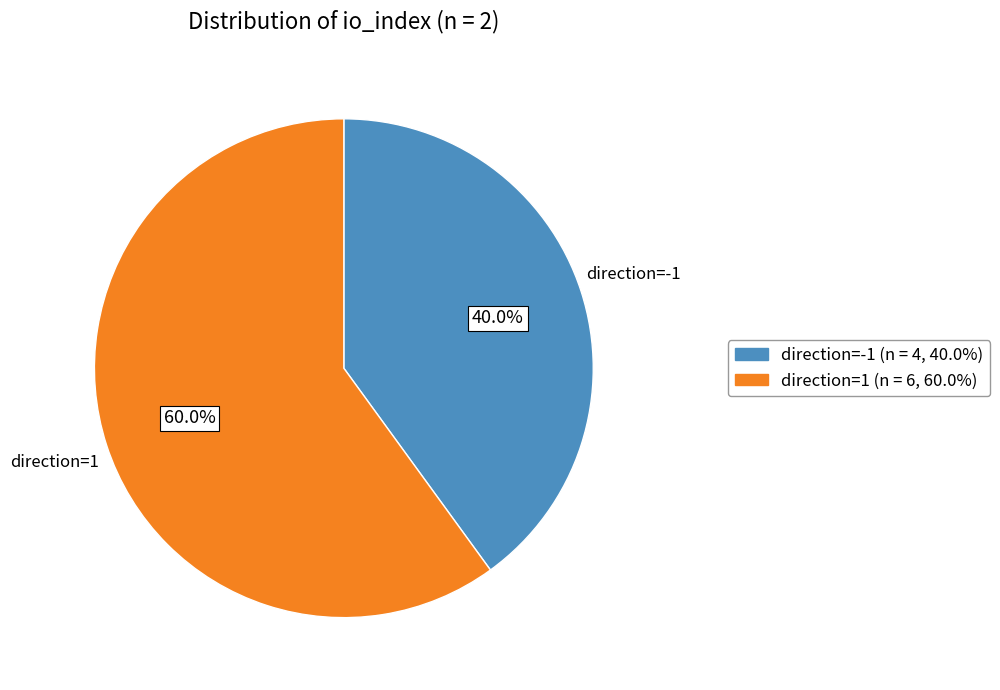

Is there any slice that represents more than half of the pie?

Yes